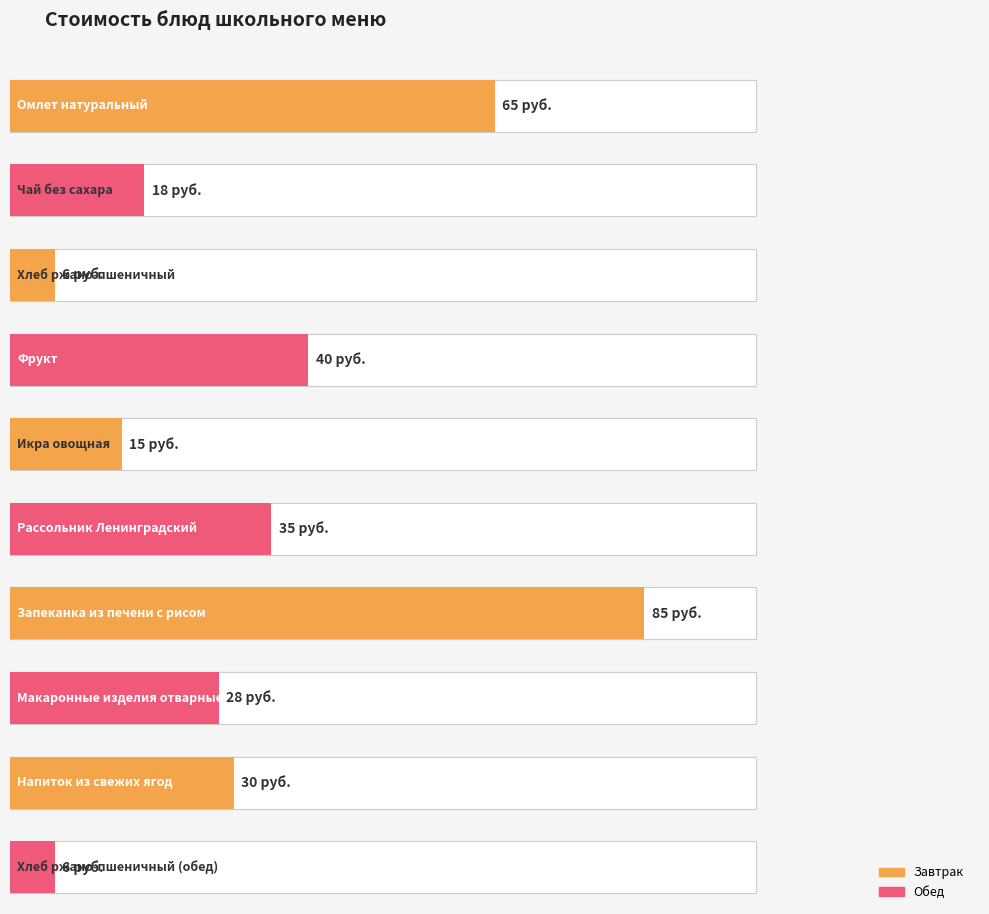

Reading left to right, list all the values displayed in this chart.

65	18	6	40	15	35	85	28	30	6